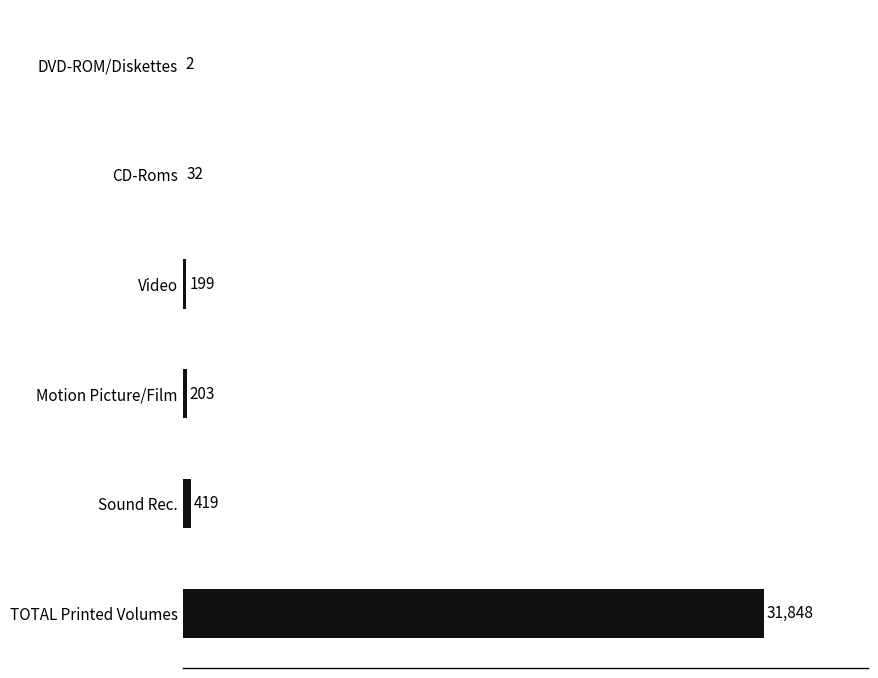

Reading top to bottom, what are all the values shown in this chart?

DVD-ROM/Diskettes=2	CD-Roms=32	Video=199	Motion Picture/Film=203	Sound Rec.=419	TOTAL Printed Volumes=31848